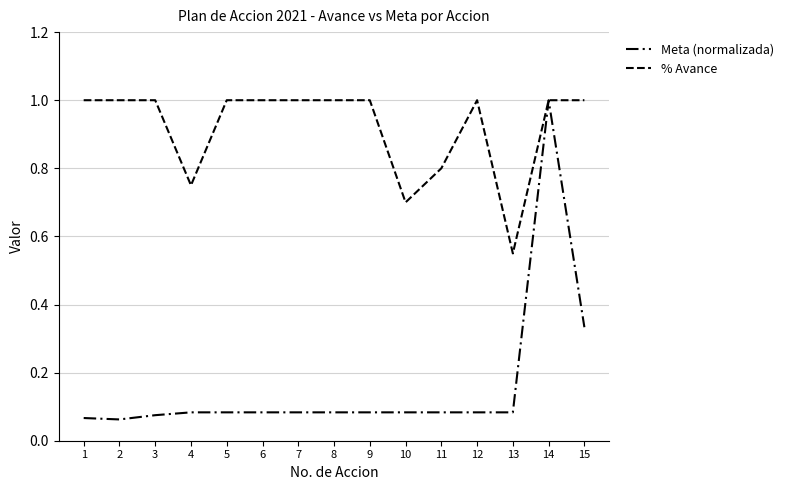

How many lines are shown in the chart?

2